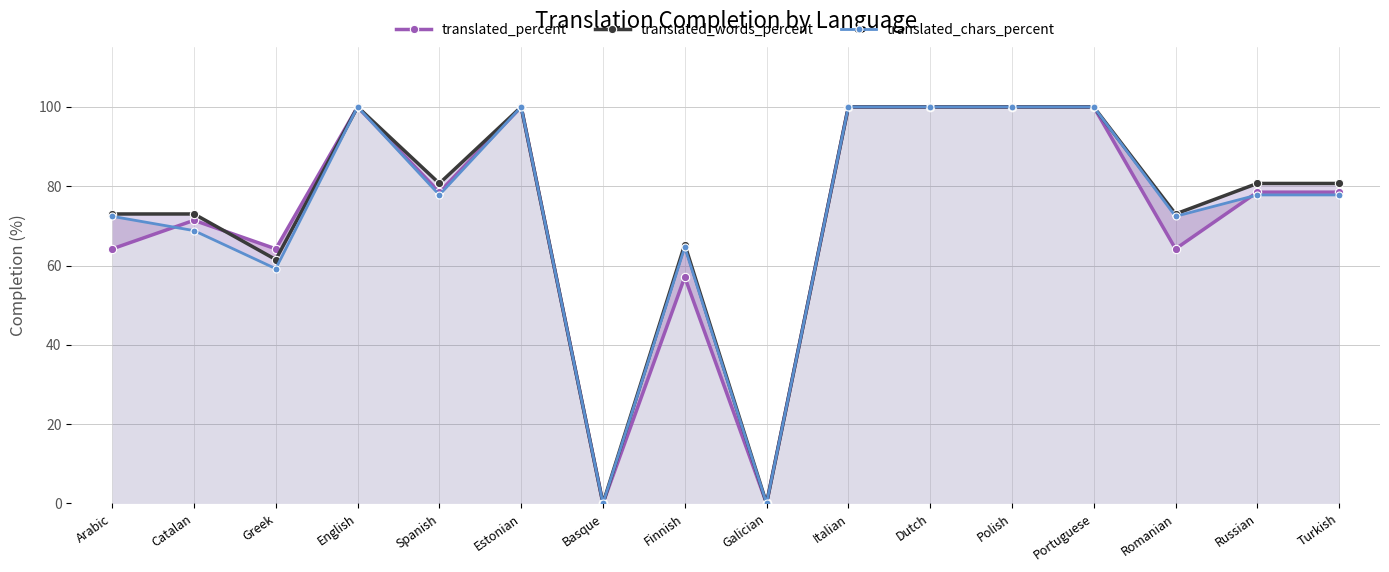

Rank the categories by translated_chars_percent value from highest to lowest.

English, Estonian, Italian, Dutch, Polish, Portuguese, Spanish, Russian, Turkish, Arabic, Romanian, Catalan, Finnish, Greek, Basque, Galician